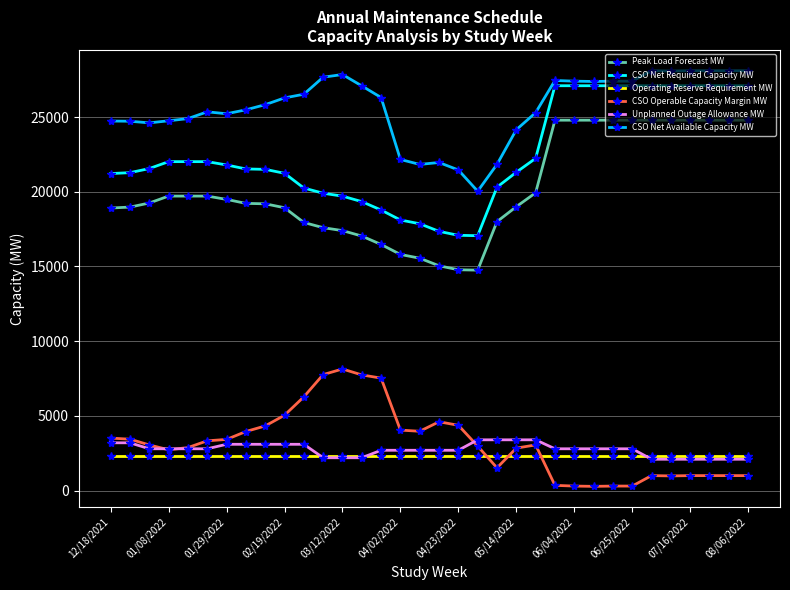

How many distinct data groups are displayed?

6